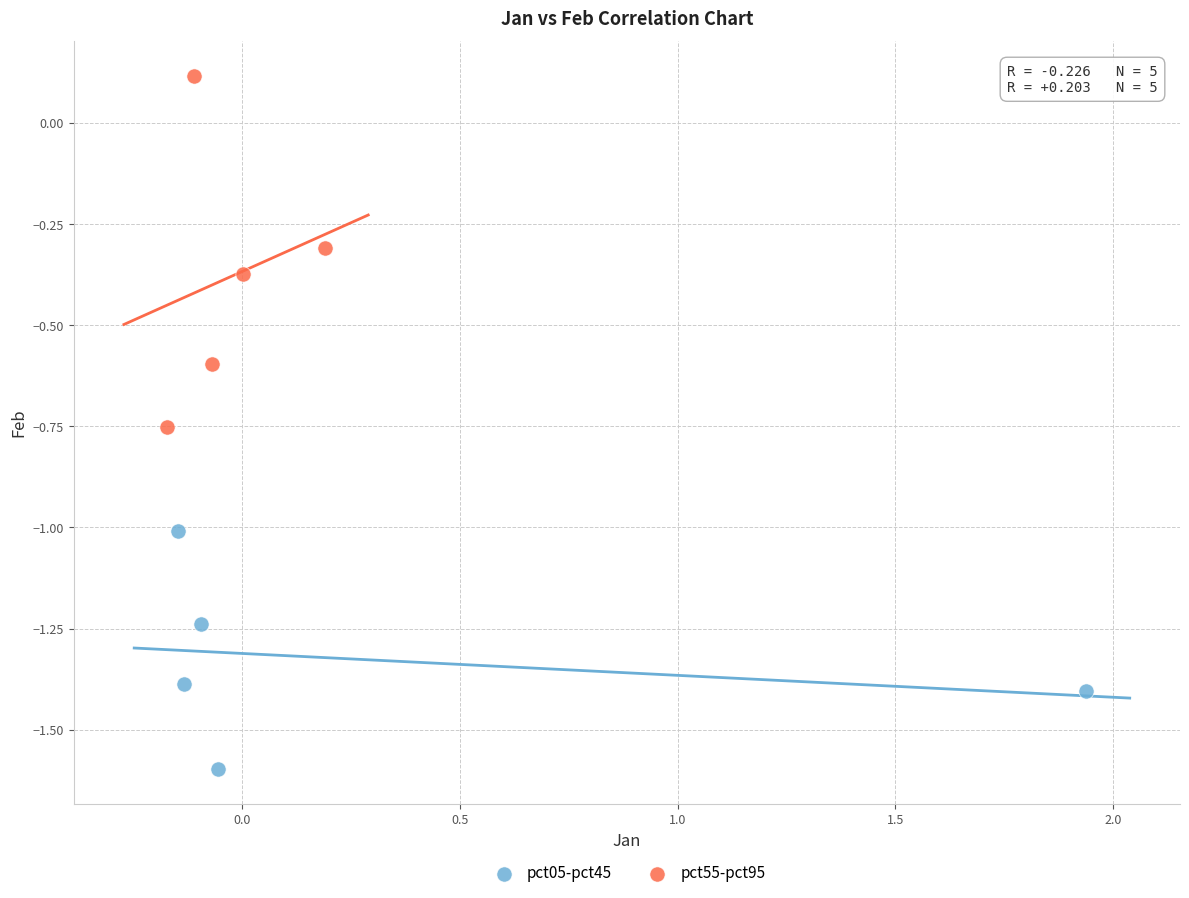

Which series contains the lowest Y value?

pct05-pct45